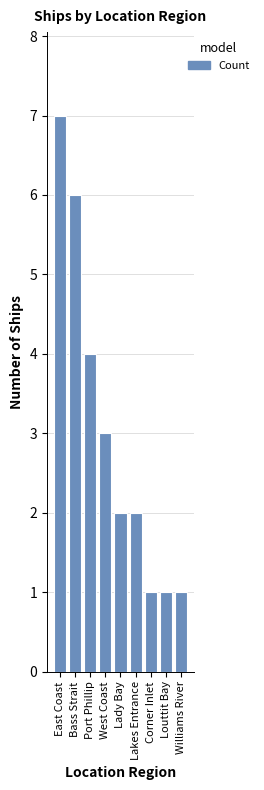

The chart shows a value of 2 at Williams River. True or false?

False